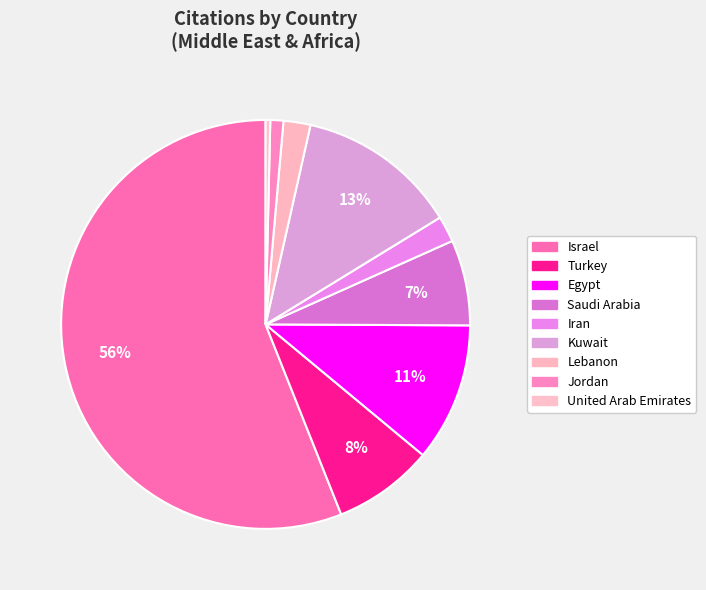

How many segments does this pie chart have?

9